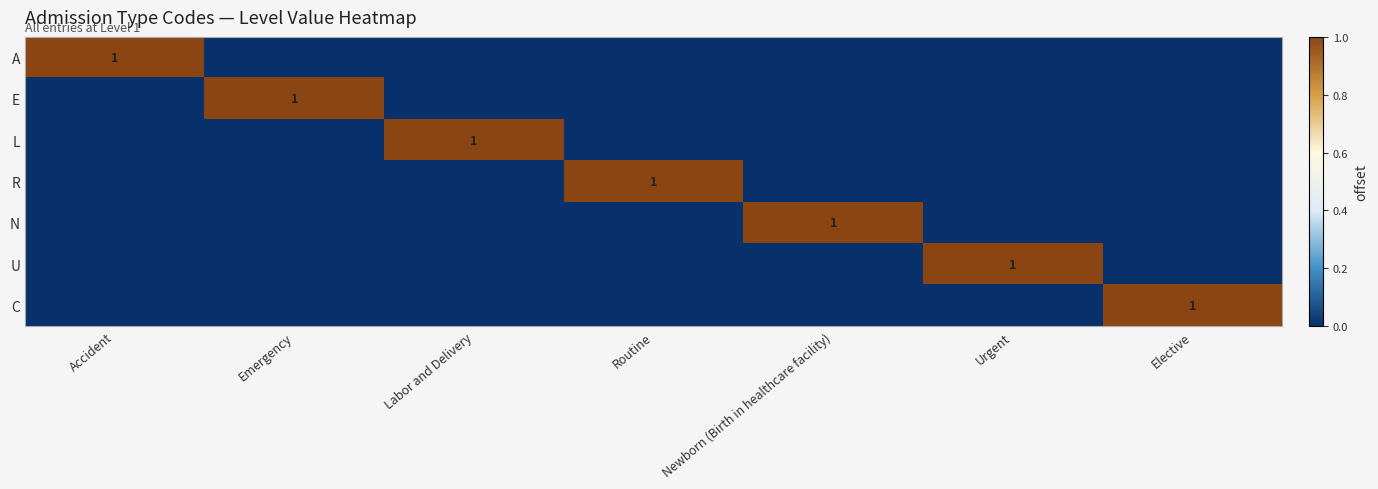

What is the difference between the maximum and minimum values in the A series?

1